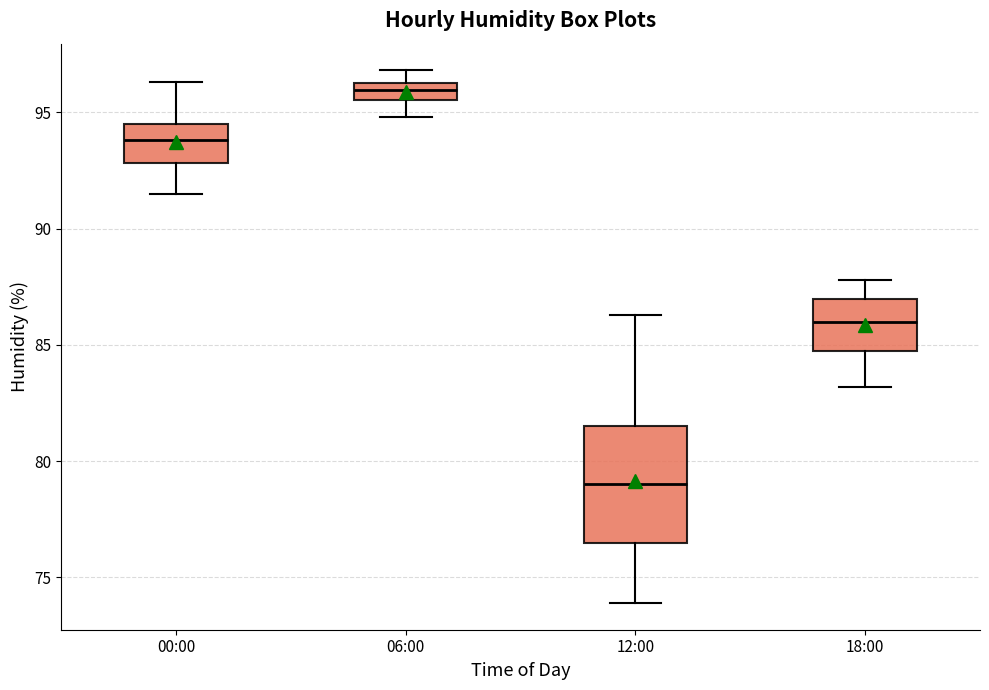

Comparing the boxes themselves (not the whiskers), which one is the tallest?

12:00